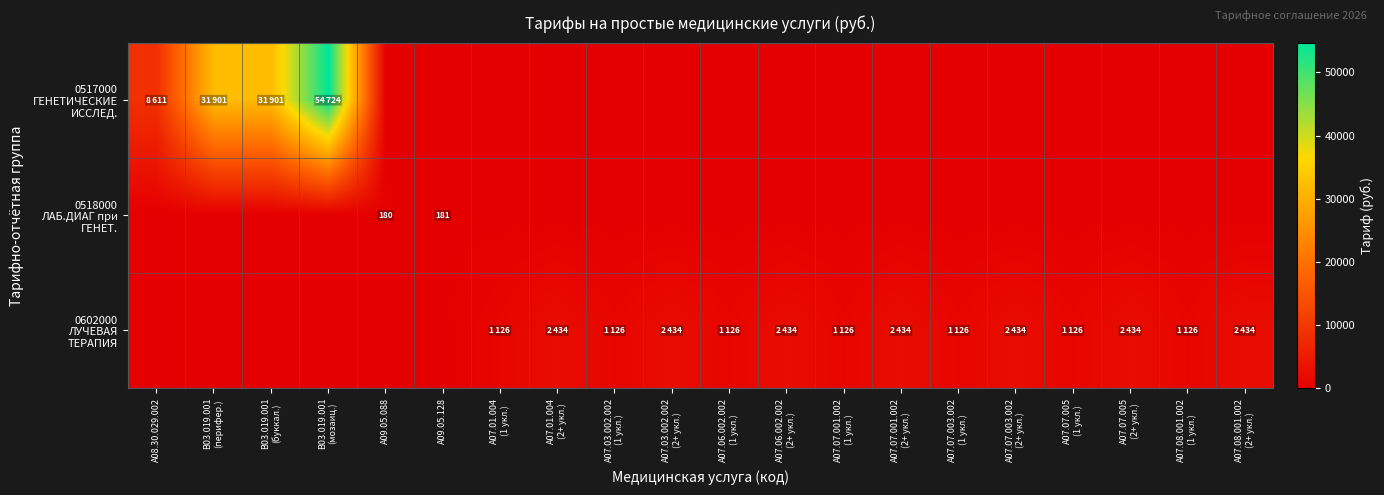

Which category has the highest value in the 0602000 ЛУЧЕВАЯ ТЕРАПИЯ series?

A07.01.004 (2+ укл.)